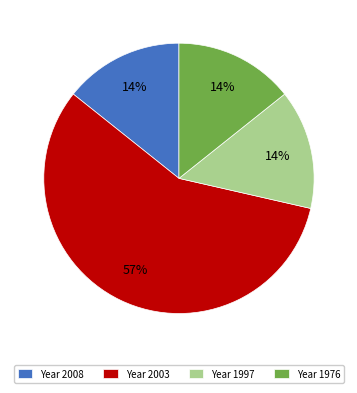

The Year 2008 slice represents 14% of the pie. True or false?

True